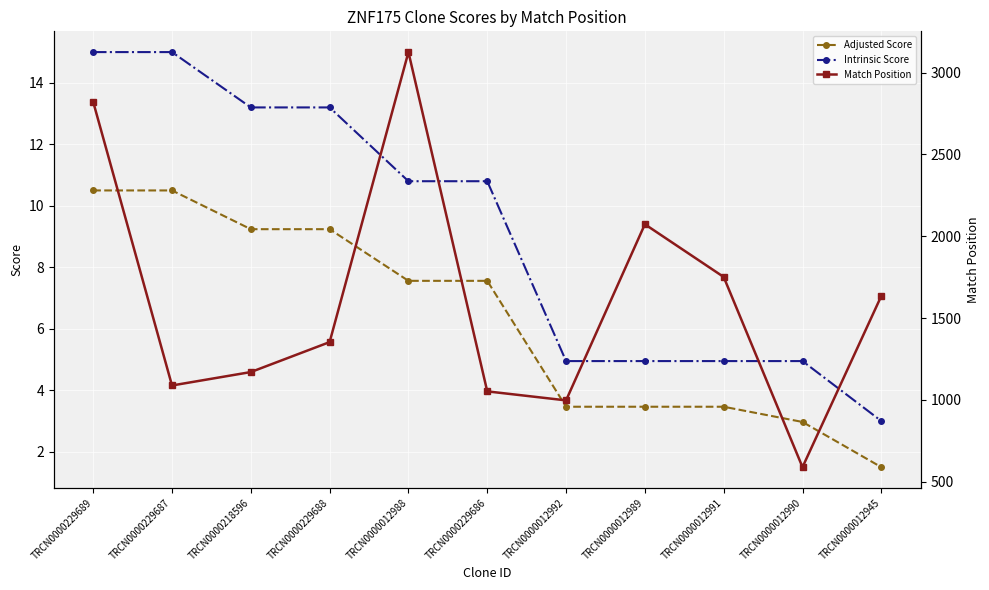

The value of Intrinsic Score at TRCN0000012990 is 5.0. True or false?

True